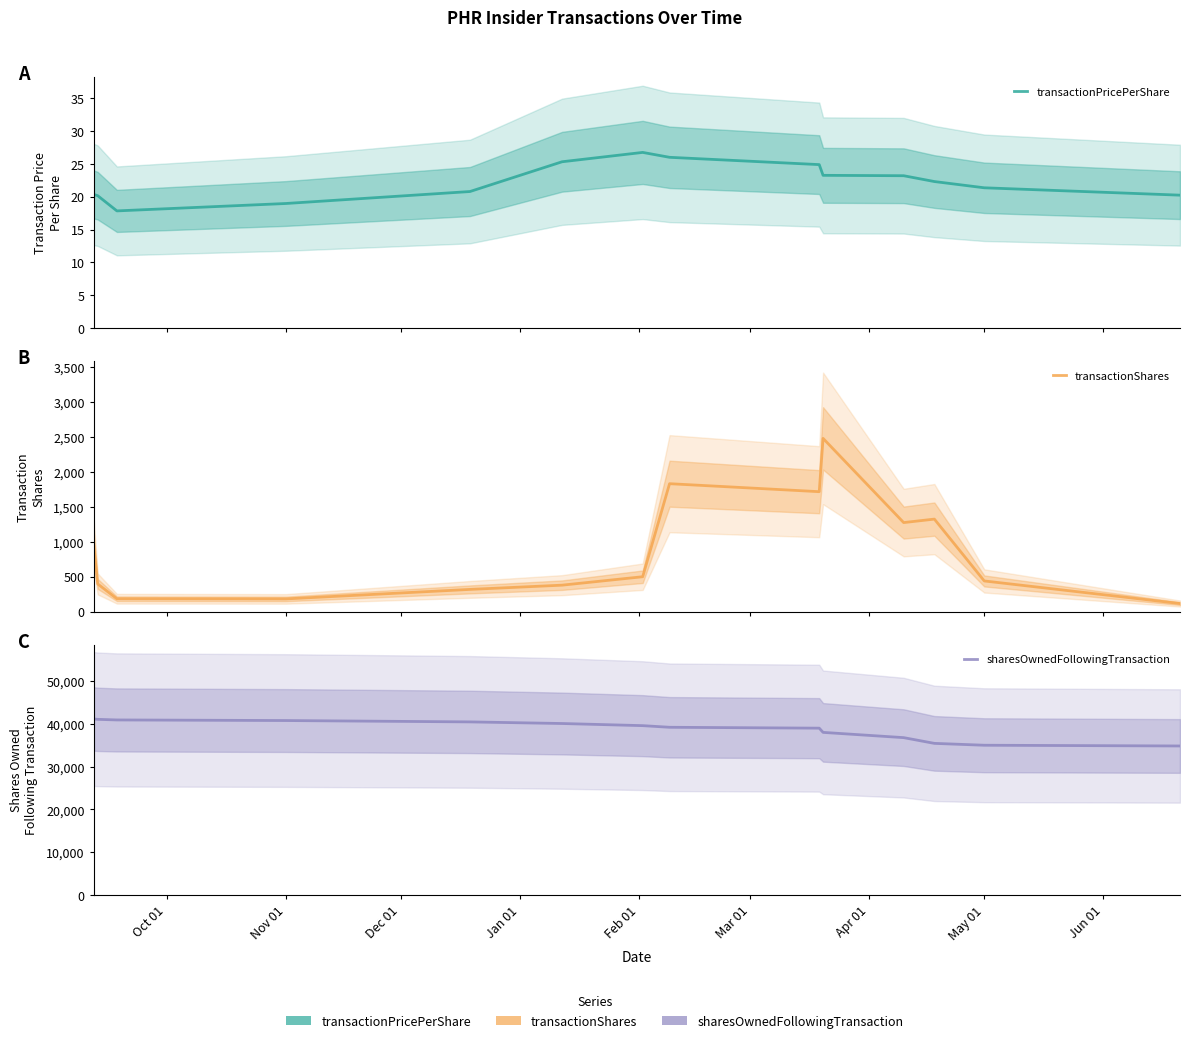

What are all the series names shown in the legend?

transactionPricePerShare, transactionShares, sharesOwnedFollowingTransaction